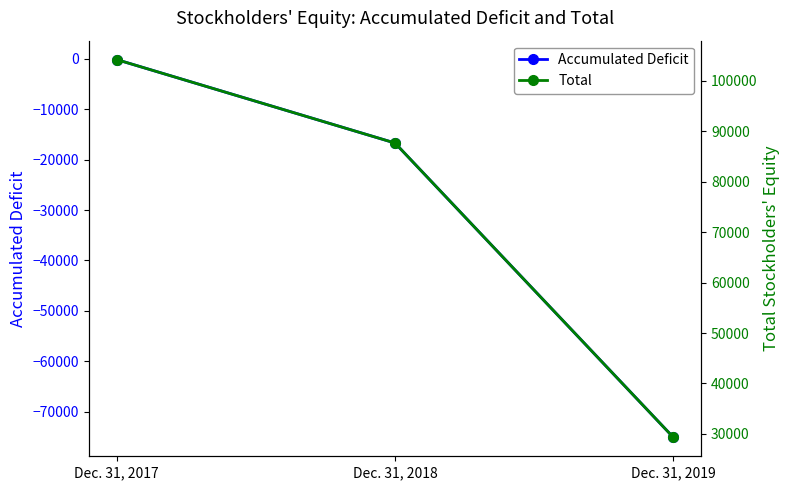

At which label does Total reach its peak?

Dec. 31, 2017